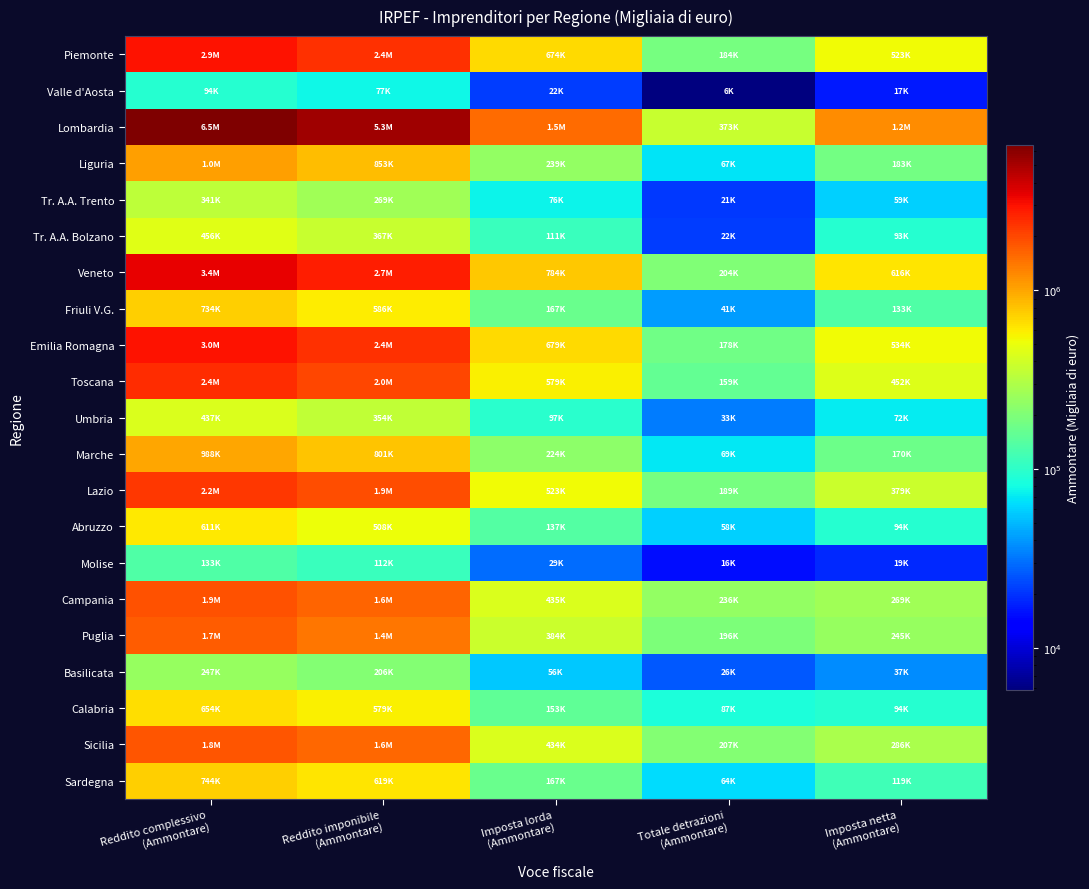

At how many categories does at least one series exceed 6261545?

1